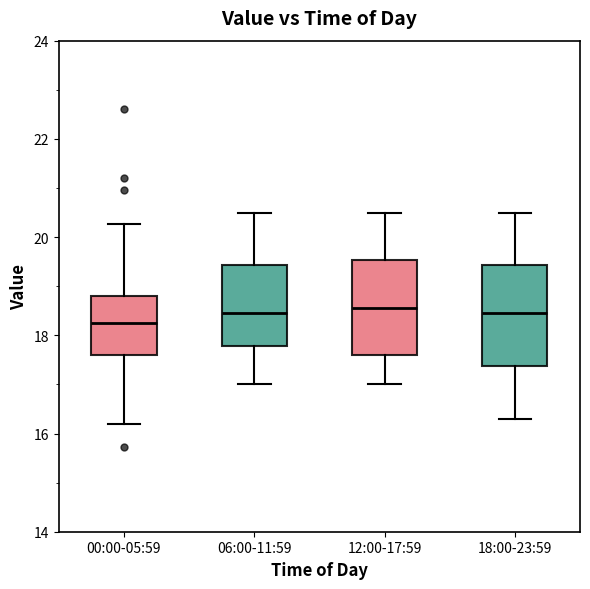

Where is the lower edge of the box for 12:00-17:59 on the y-axis? The values are not printed on the chart, so give them approximately, as read against the axis.

17.6